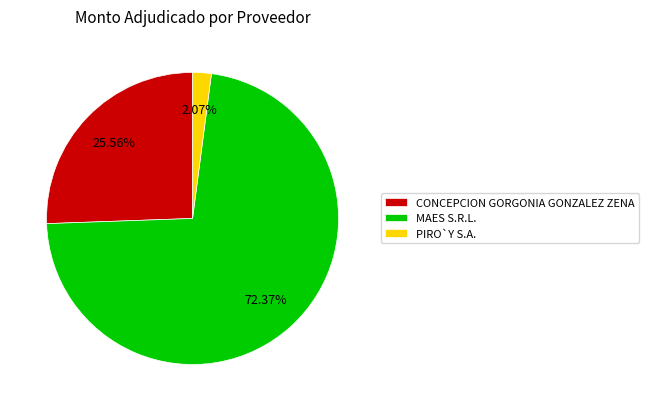

Is it true that CONCEPCION GORGONIA GONZALEZ ZENA is 13% of the pie?

False